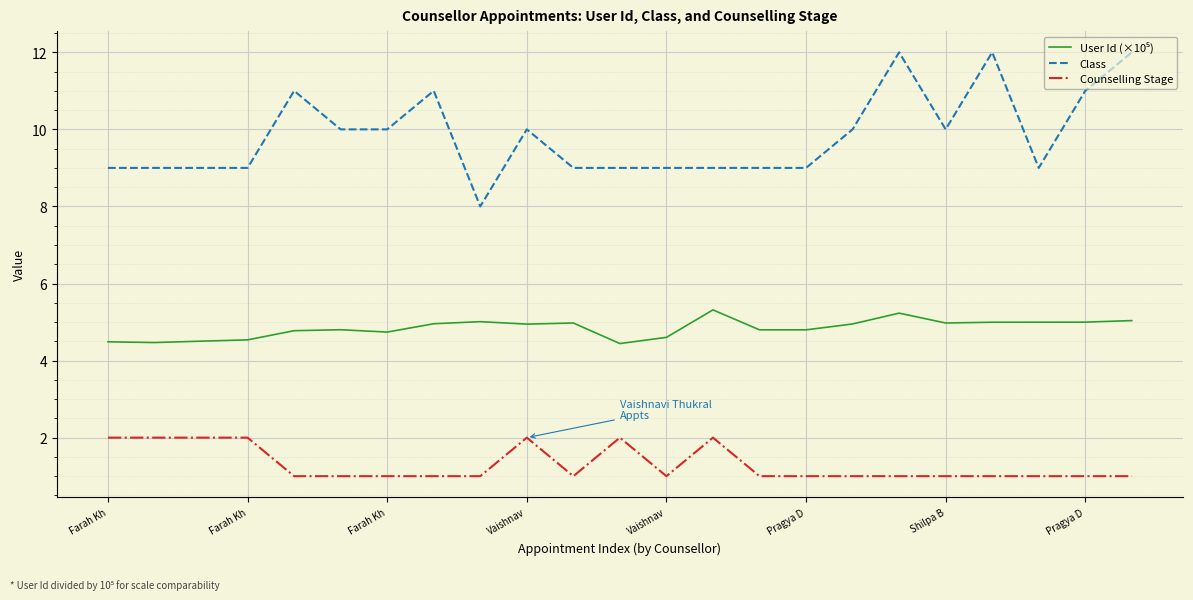

Which series has the largest total across all categories?

Class